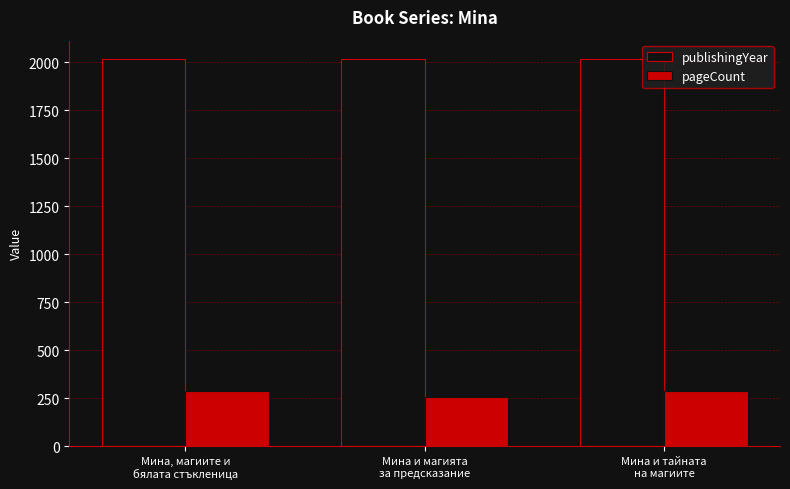

Rank the series by their average value, from lowest to highest.

pageCount, publishingYear